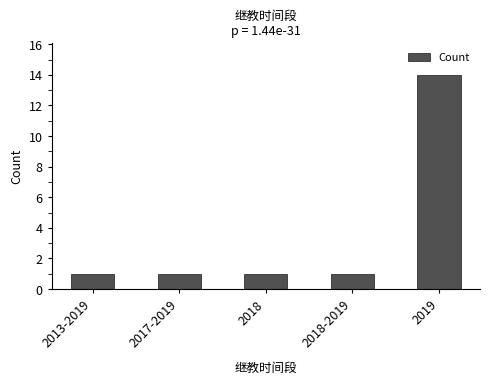

What is the label of the 5th bar from the right?

2013-2019